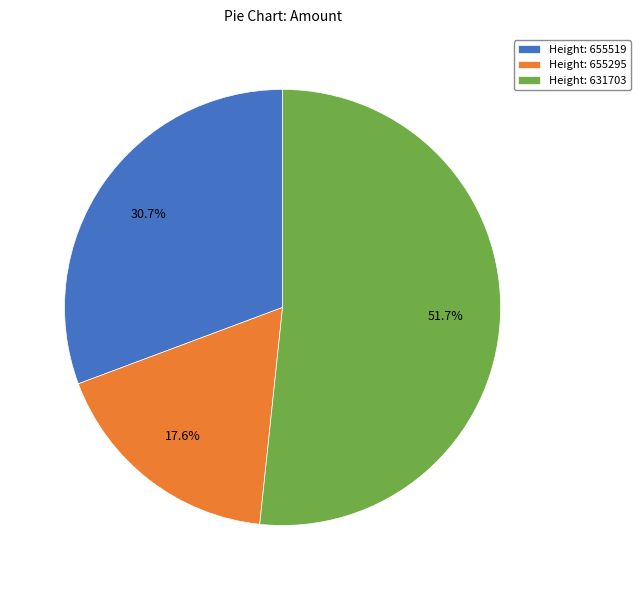

Which has a higher value, Height: 631703 or Height: 655519?

Height: 631703